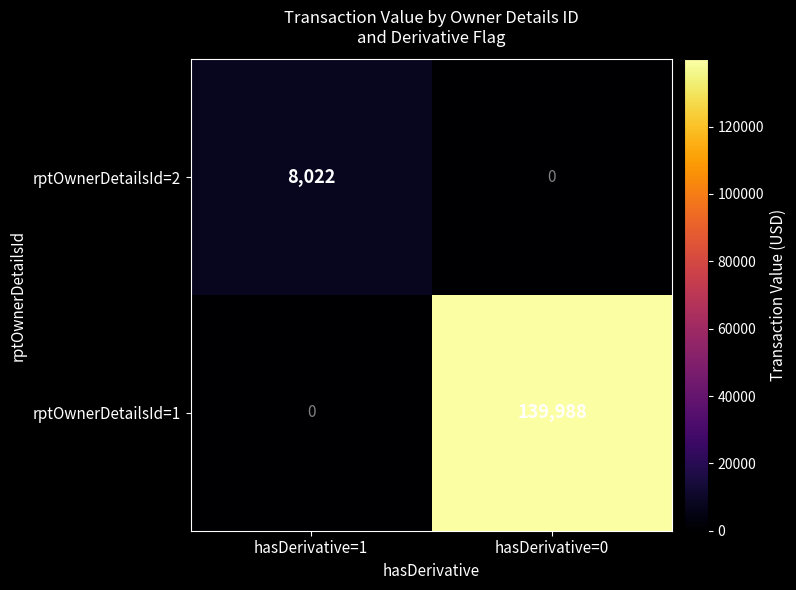

How many values in the rptOwnerDetailsId=1 series are below 139988?

1